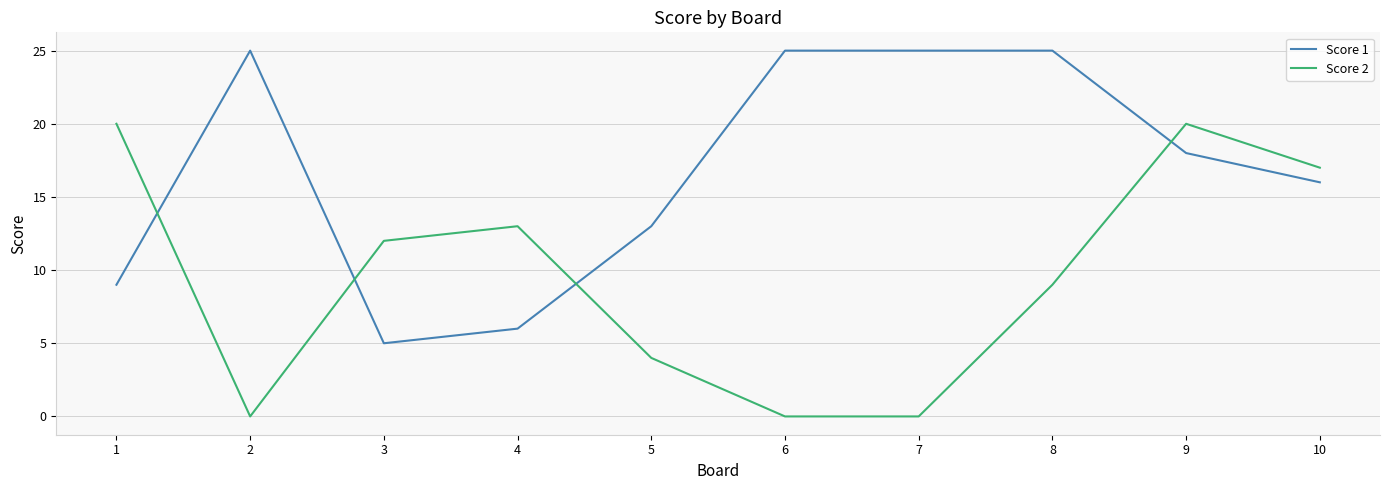

Where is Score 2 nearest to the value 10?

8